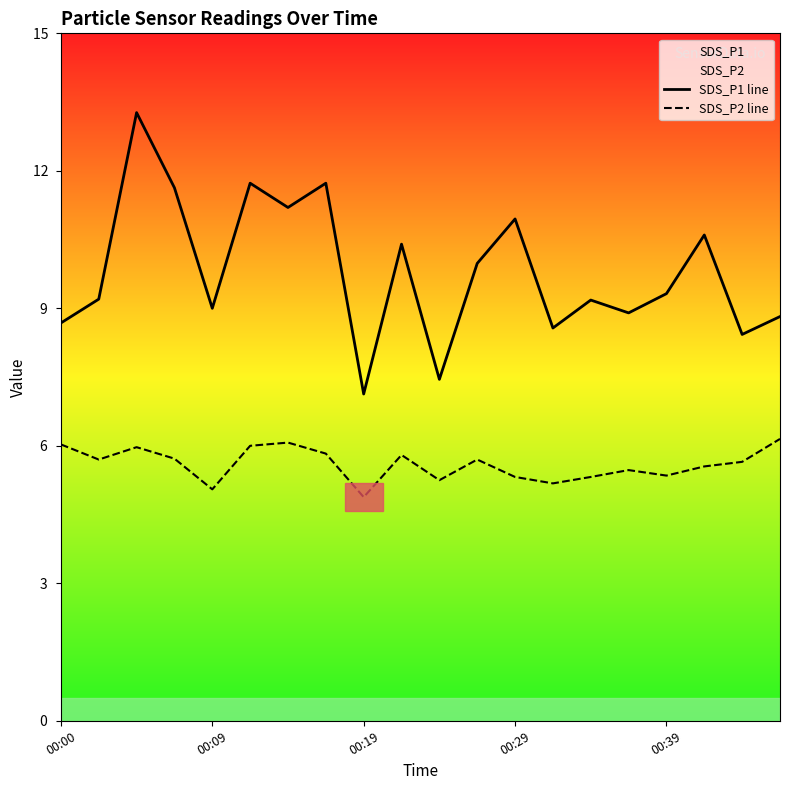

Which series has the largest total across all categories?

SDS_P1 line